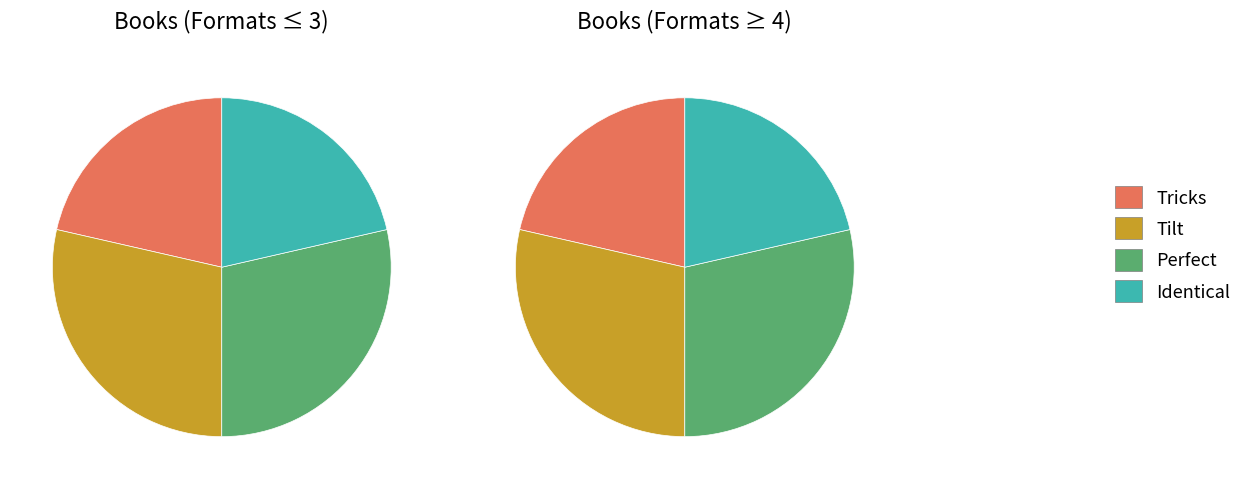

What is the change in value from Tilt to Identical?

-1